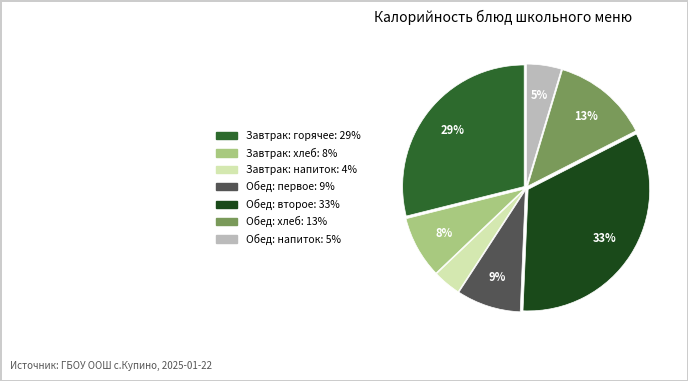

Is there a majority slice in this chart?

No